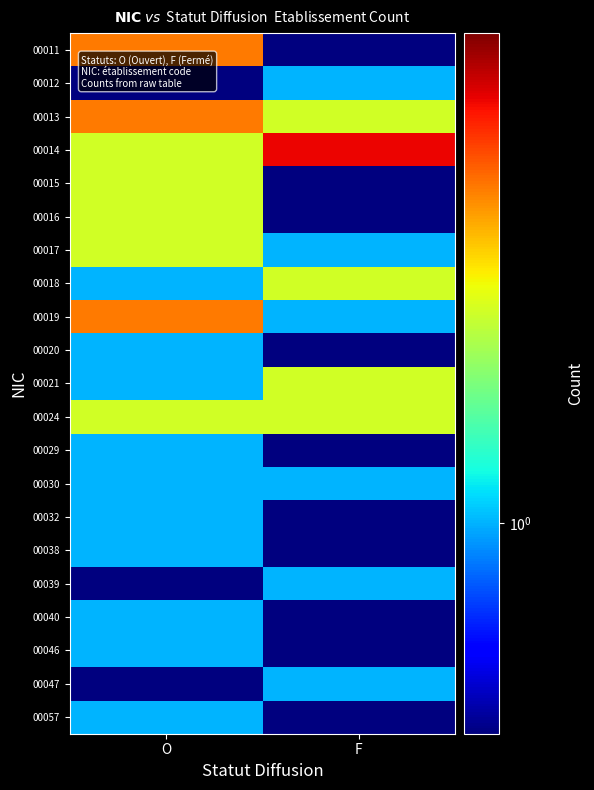

What is the total value across all series at F?

23.0